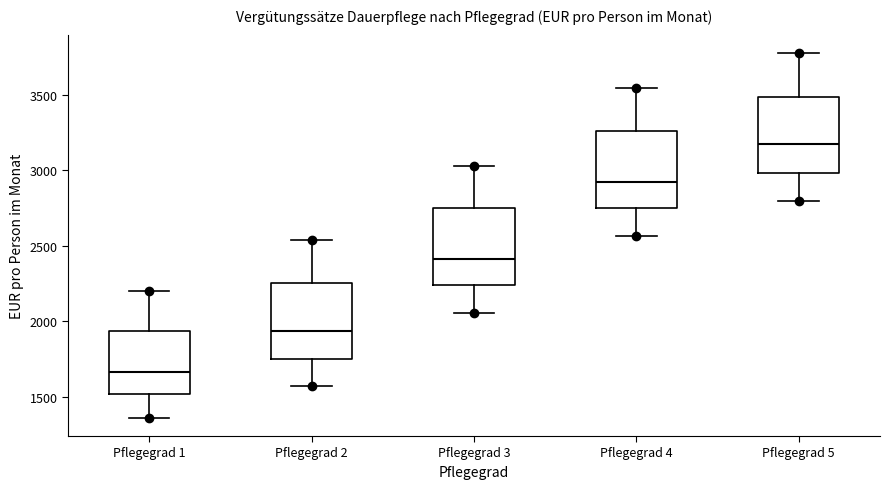

Which box's median line is the highest?

Pflegegrad 5